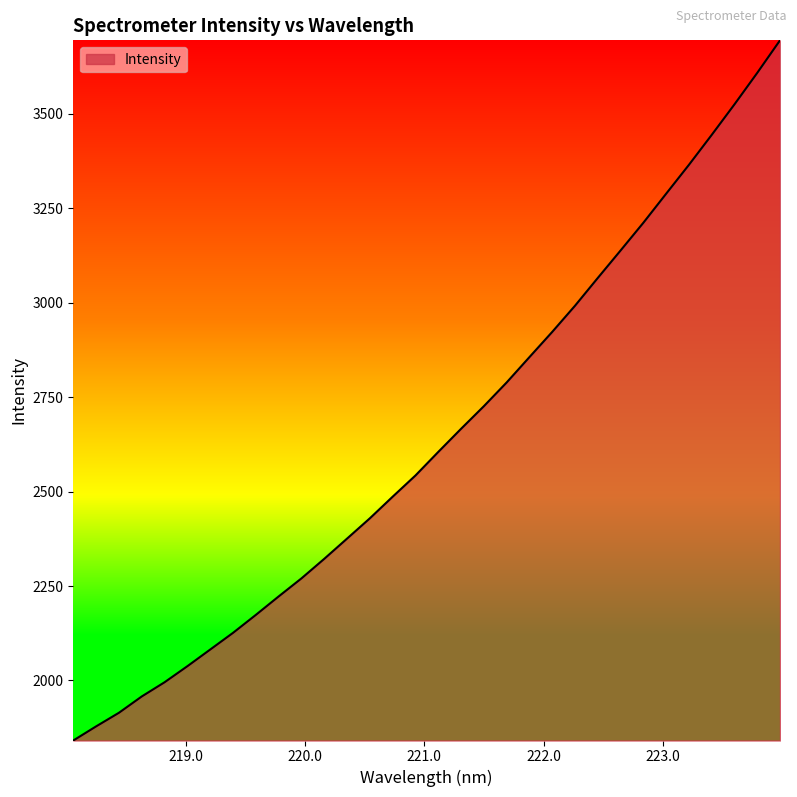

What is the difference between the maximum and minimum values?

1853.1